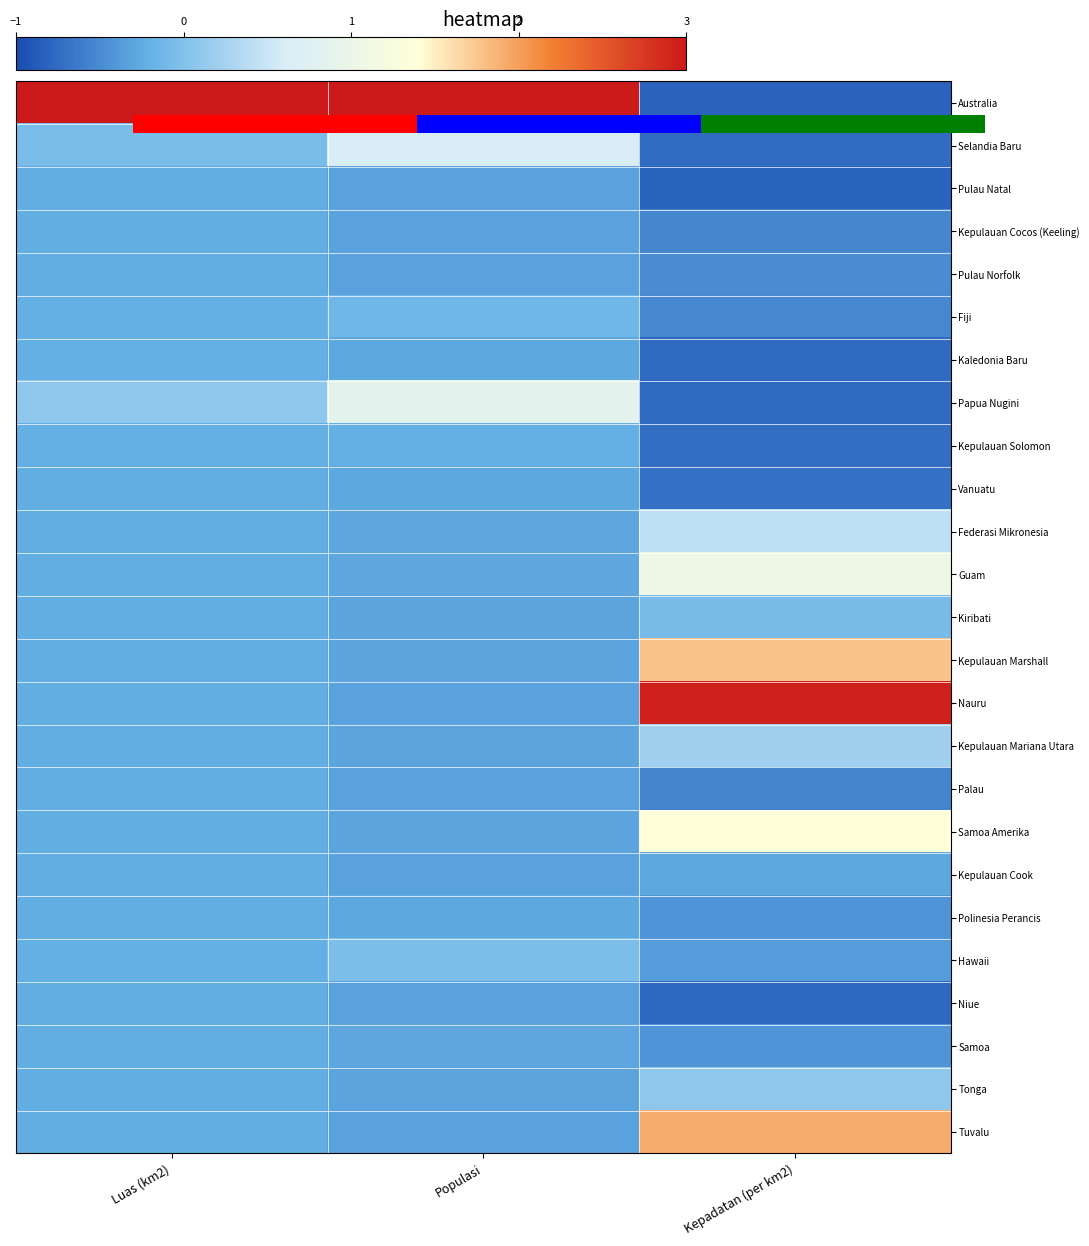

At which label does Selandia Baru reach its minimum?

Kepadatan (per km2)